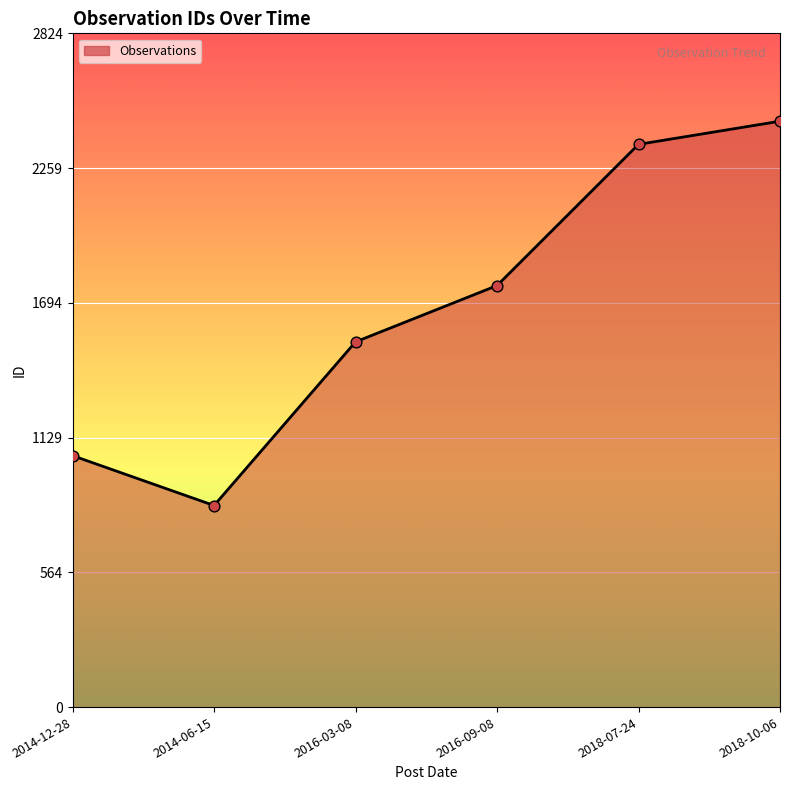

What is the change in value from 2016-03-08 to 2016-09-08?

+236